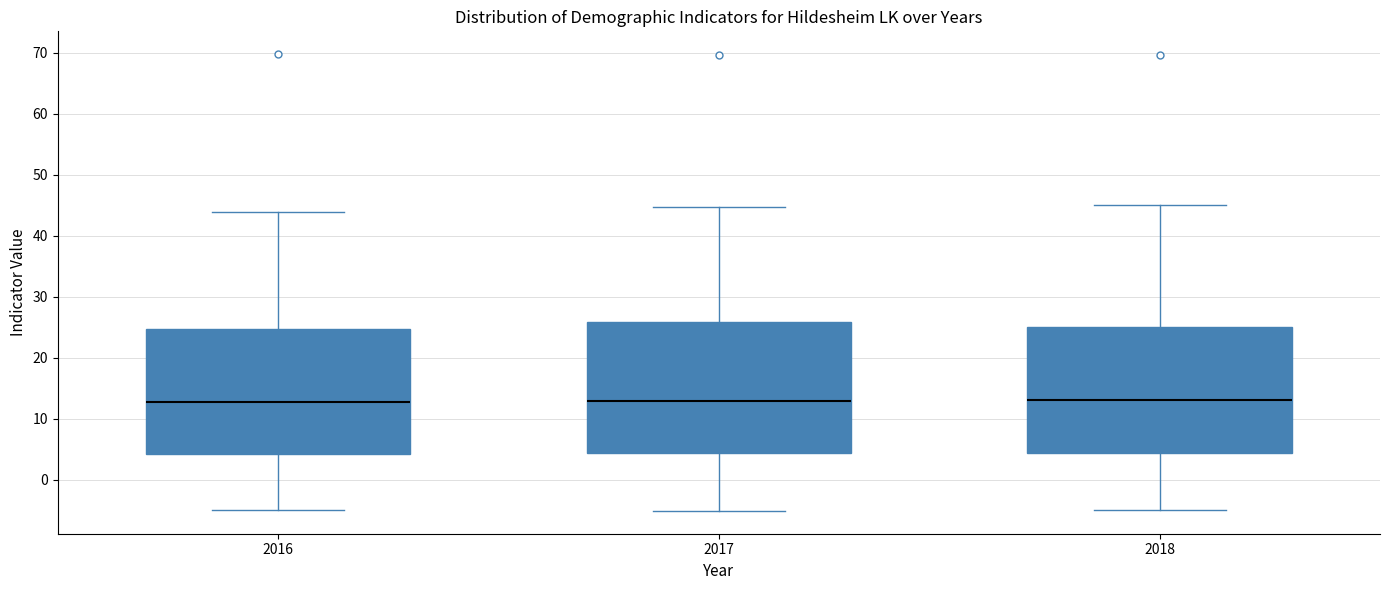

Reading left to right, read every box against the y-axis: the position of its median line, the range the box covers, and the ends of its whiskers. The values are not printed on the chart, so give them approximately, as read against the axis.

2016: median 13, box 4 to 25, whiskers -5 to 44
2017: median 13, box 4 to 26, whiskers -5 to 45
2018: median 13, box 4 to 25, whiskers -5 to 45